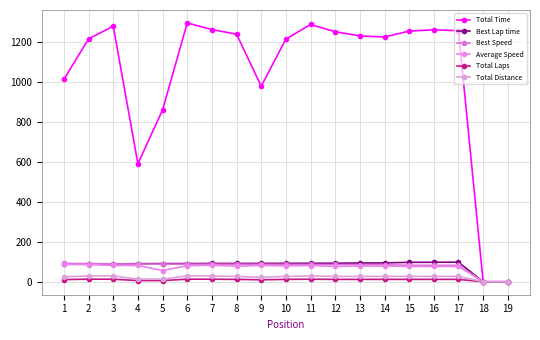

How many values in the Total Laps series are below 12?

6